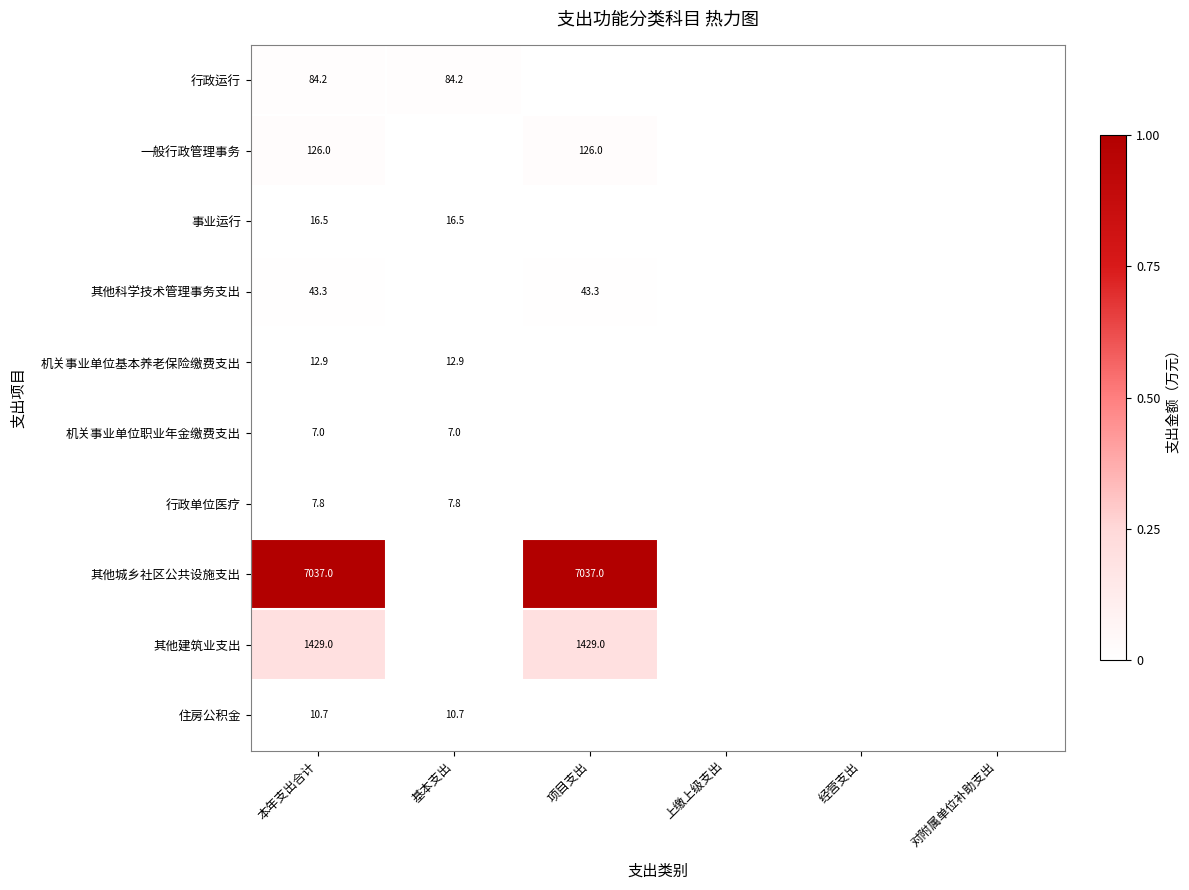

At 本年支出合计, list the series in order from largest to smallest.

其他城乡社区公共设施支出, 其他建筑业支出, 一般行政管理事务, 行政运行, 其他科学技术管理事务支出, 事业运行, 机关事业单位基本养老保险缴费支出, 住房公积金, 行政单位医疗, 机关事业单位职业年金缴费支出